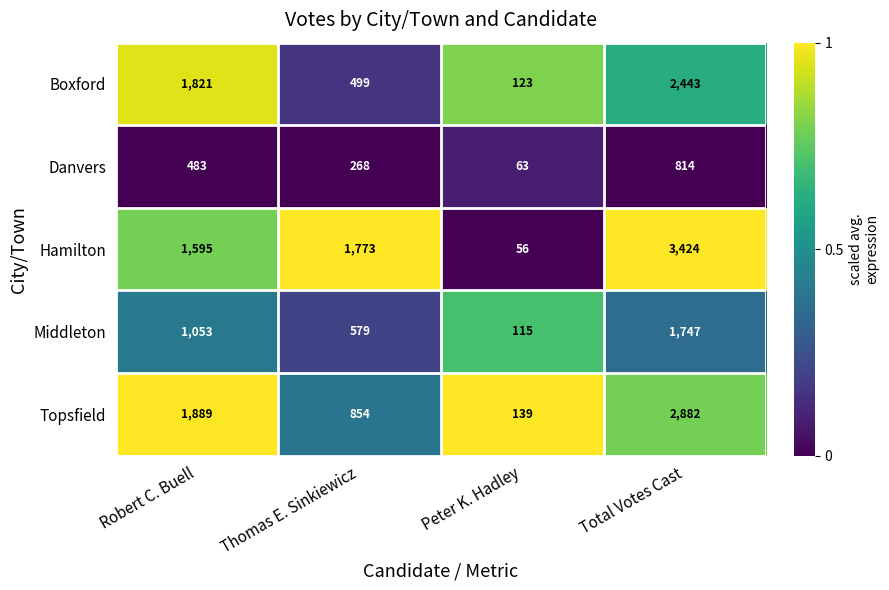

Is the value of Topsfield at Total Votes Cast greater than the value of Boxford at Total Votes Cast?

Yes